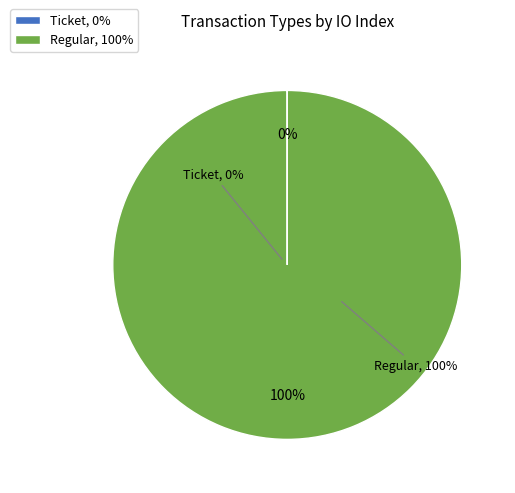

Rank the categories by value from lowest to highest.

Ticket, Regular